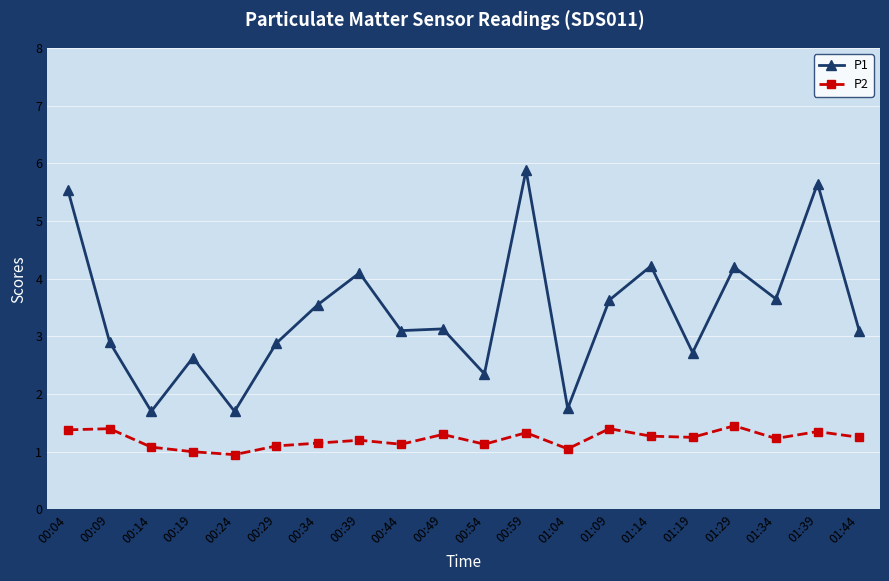

Where is the first local minimum for P1?

00:14